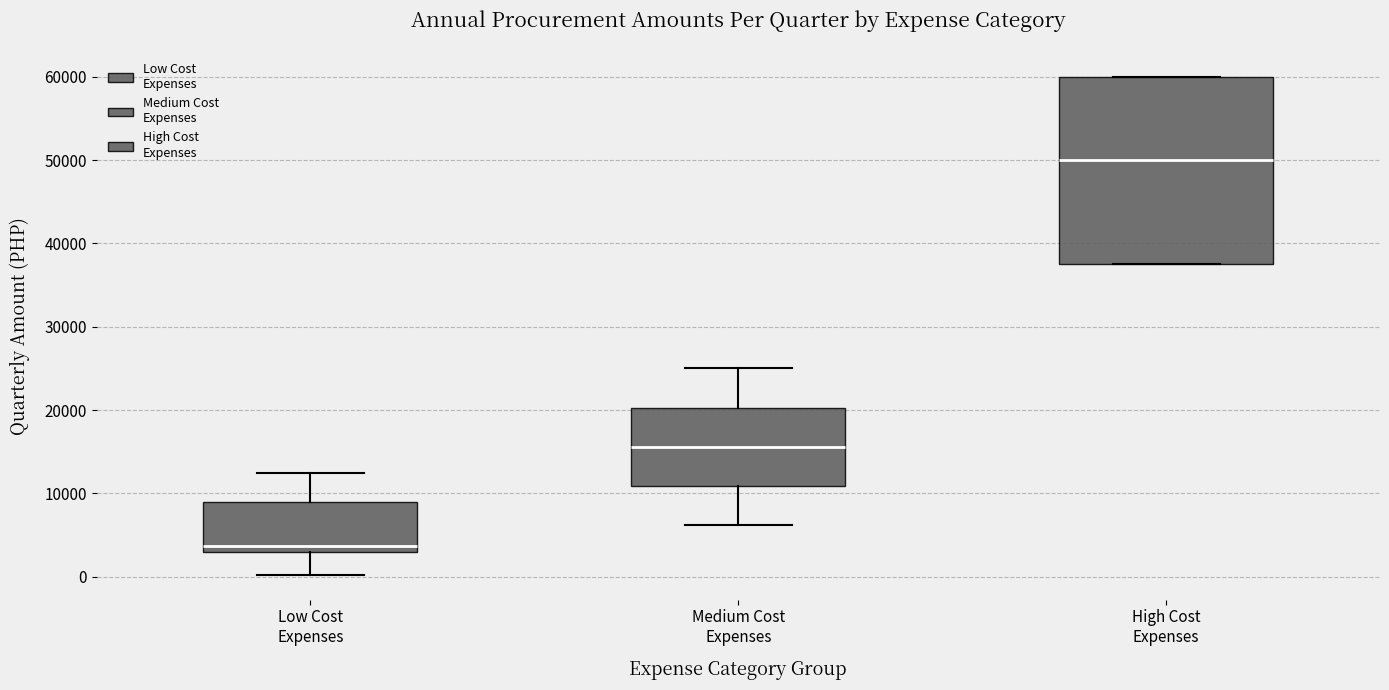

Which box's median line is the highest?

High Cost Expenses